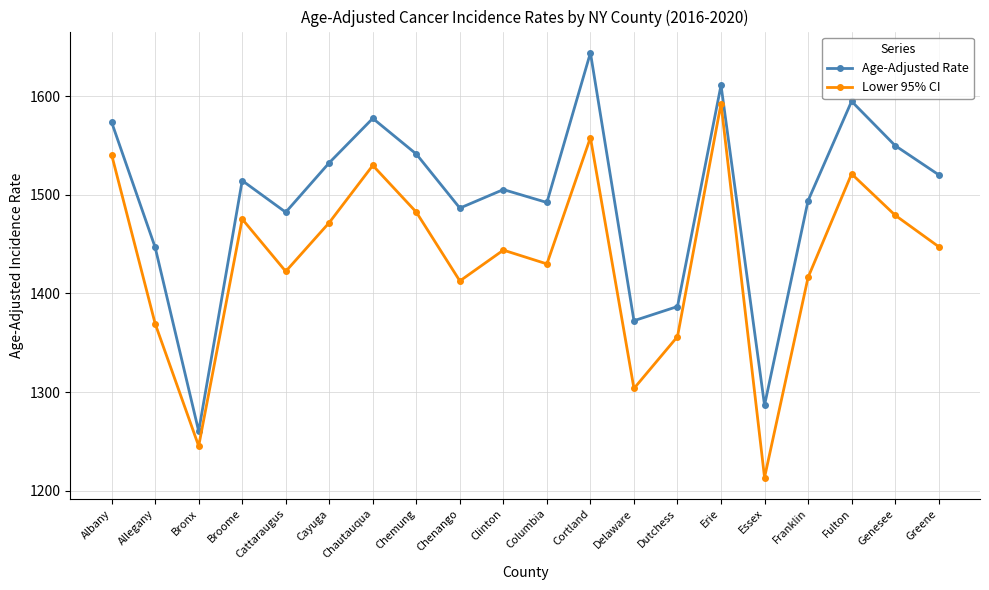

True or false: Lower 95% CI has a value of 1482.4 at Chemung.

True